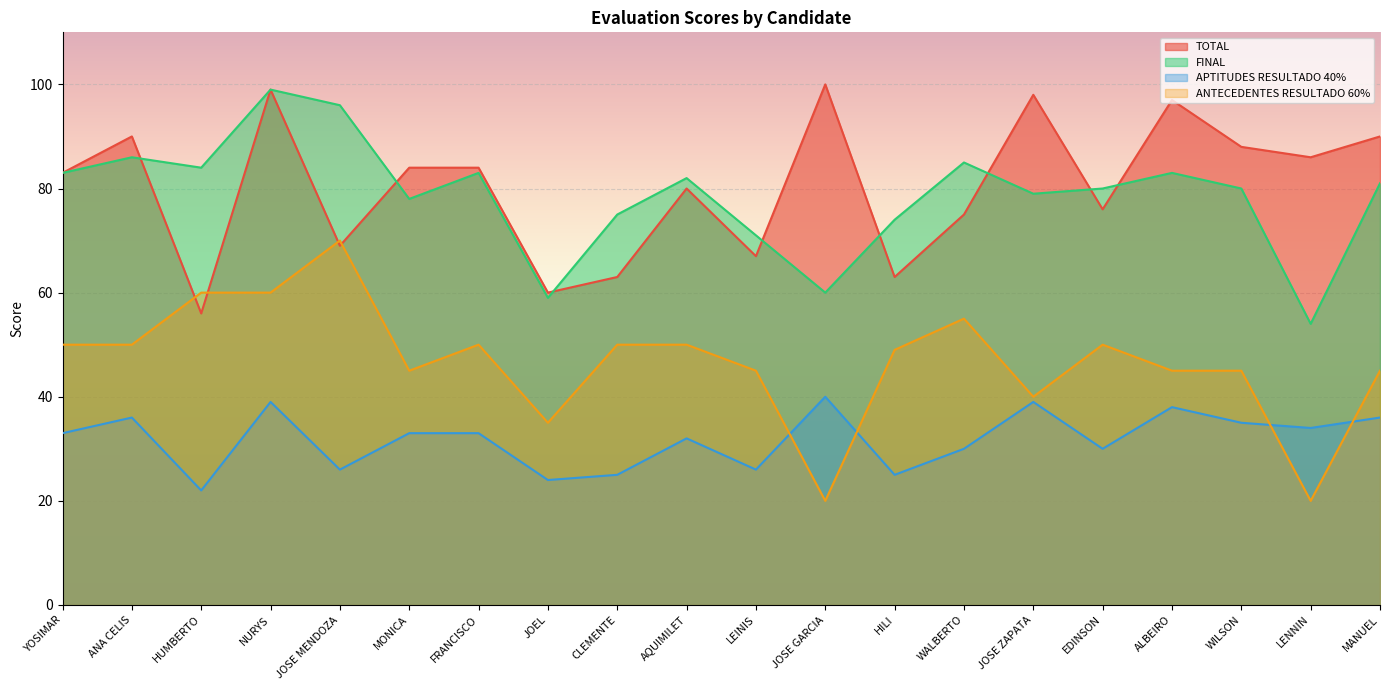

What is the sum of all TOTAL values?

1608